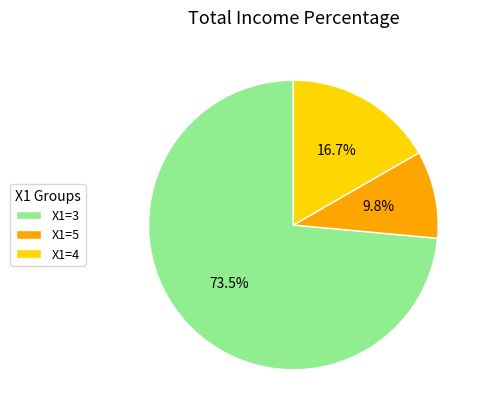

What percentage is the X1=4 slice, to the nearest percent?

17%